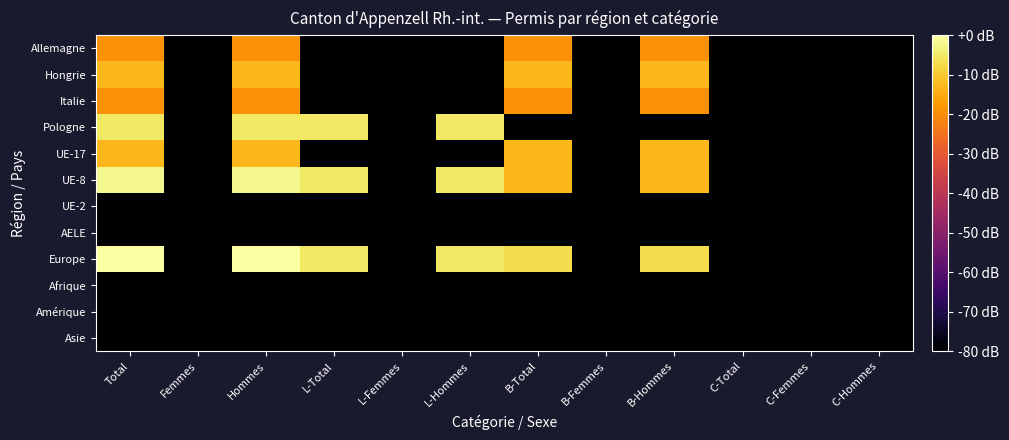

Reading left to right, list all the values displayed in this chart.

Allemagne: Total=-19.1	Femmes=-80.0	Hommes=-19.1	L-Total=-80.0	L-Femmes=-80.0	L-Hommes=-80.0	B-Total=-19.1	B-Femmes=-80.0	B-Hommes=-19.1	C-Total=-80.0	C-Femmes=-80.0	C-Hommes=-80.0
Hongrie: Total=-13.1	Femmes=-80.0	Hommes=-13.1	L-Total=-80.0	L-Femmes=-80.0	L-Hommes=-80.0	B-Total=-13.1	B-Femmes=-80.0	B-Hommes=-13.1	C-Total=-80.0	C-Femmes=-80.0	C-Hommes=-80.0
Italie: Total=-19.1	Femmes=-80.0	Hommes=-19.1	L-Total=-80.0	L-Femmes=-80.0	L-Hommes=-80.0	B-Total=-19.1	B-Femmes=-80.0	B-Hommes=-19.1	C-Total=-80.0	C-Femmes=-80.0	C-Hommes=-80.0
Pologne: Total=-5.1	Femmes=-80.0	Hommes=-5.1	L-Total=-5.1	L-Femmes=-80.0	L-Hommes=-5.1	B-Total=-80.0	B-Femmes=-80.0	B-Hommes=-80.0	C-Total=-80.0	C-Femmes=-80.0	C-Hommes=-80.0
UE-17: Total=-13.1	Femmes=-80.0	Hommes=-13.1	L-Total=-80.0	L-Femmes=-80.0	L-Hommes=-80.0	B-Total=-13.1	B-Femmes=-80.0	B-Hommes=-13.1	C-Total=-80.0	C-Femmes=-80.0	C-Hommes=-80.0
UE-8: Total=-2.2	Femmes=-80.0	Hommes=-2.2	L-Total=-5.1	L-Femmes=-80.0	L-Hommes=-5.1	B-Total=-13.1	B-Femmes=-80.0	B-Hommes=-13.1	C-Total=-80.0	C-Femmes=-80.0	C-Hommes=-80.0
UE-2: Total=-80.0	Femmes=-80.0	Hommes=-80.0	L-Total=-80.0	L-Femmes=-80.0	L-Hommes=-80.0	B-Total=-80.0	B-Femmes=-80.0	B-Hommes=-80.0	C-Total=-80.0	C-Femmes=-80.0	C-Hommes=-80.0
AELE: Total=-80.0	Femmes=-80.0	Hommes=-80.0	L-Total=-80.0	L-Femmes=-80.0	L-Hommes=-80.0	B-Total=-80.0	B-Femmes=-80.0	B-Hommes=-80.0	C-Total=-80.0	C-Femmes=-80.0	C-Hommes=-80.0
Europe: Total=0.0	Femmes=-80.0	Hommes=0.0	L-Total=-5.1	L-Femmes=-80.0	L-Hommes=-5.1	B-Total=-7.0	B-Femmes=-80.0	B-Hommes=-7.0	C-Total=-80.0	C-Femmes=-80.0	C-Hommes=-80.0
Afrique: Total=-80.0	Femmes=-80.0	Hommes=-80.0	L-Total=-80.0	L-Femmes=-80.0	L-Hommes=-80.0	B-Total=-80.0	B-Femmes=-80.0	B-Hommes=-80.0	C-Total=-80.0	C-Femmes=-80.0	C-Hommes=-80.0
Amérique: Total=-80.0	Femmes=-80.0	Hommes=-80.0	L-Total=-80.0	L-Femmes=-80.0	L-Hommes=-80.0	B-Total=-80.0	B-Femmes=-80.0	B-Hommes=-80.0	C-Total=-80.0	C-Femmes=-80.0	C-Hommes=-80.0
Asie: Total=-80.0	Femmes=-80.0	Hommes=-80.0	L-Total=-80.0	L-Femmes=-80.0	L-Hommes=-80.0	B-Total=-80.0	B-Femmes=-80.0	B-Hommes=-80.0	C-Total=-80.0	C-Femmes=-80.0	C-Hommes=-80.0